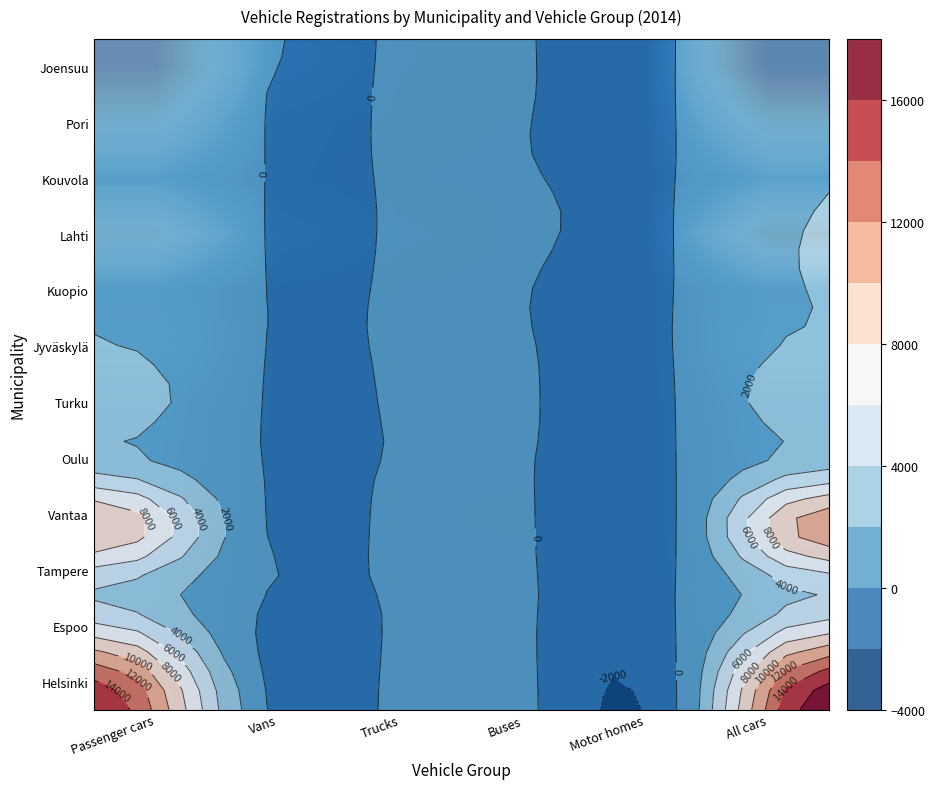

Count the number of categories in the chart.

6